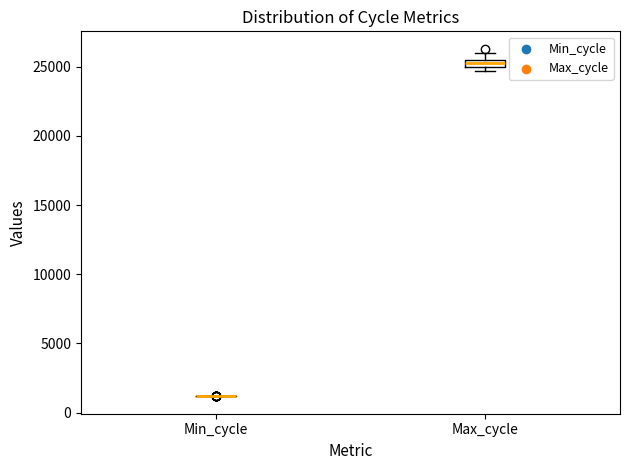

Comparing the boxes themselves (not the whiskers), which one is the tallest?

Max_cycle